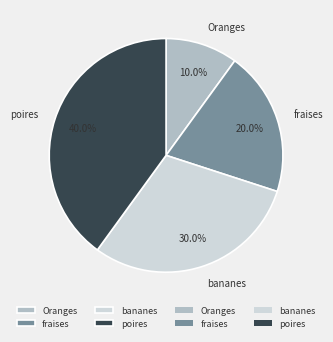

Which category has the biggest portion of the pie?

poires